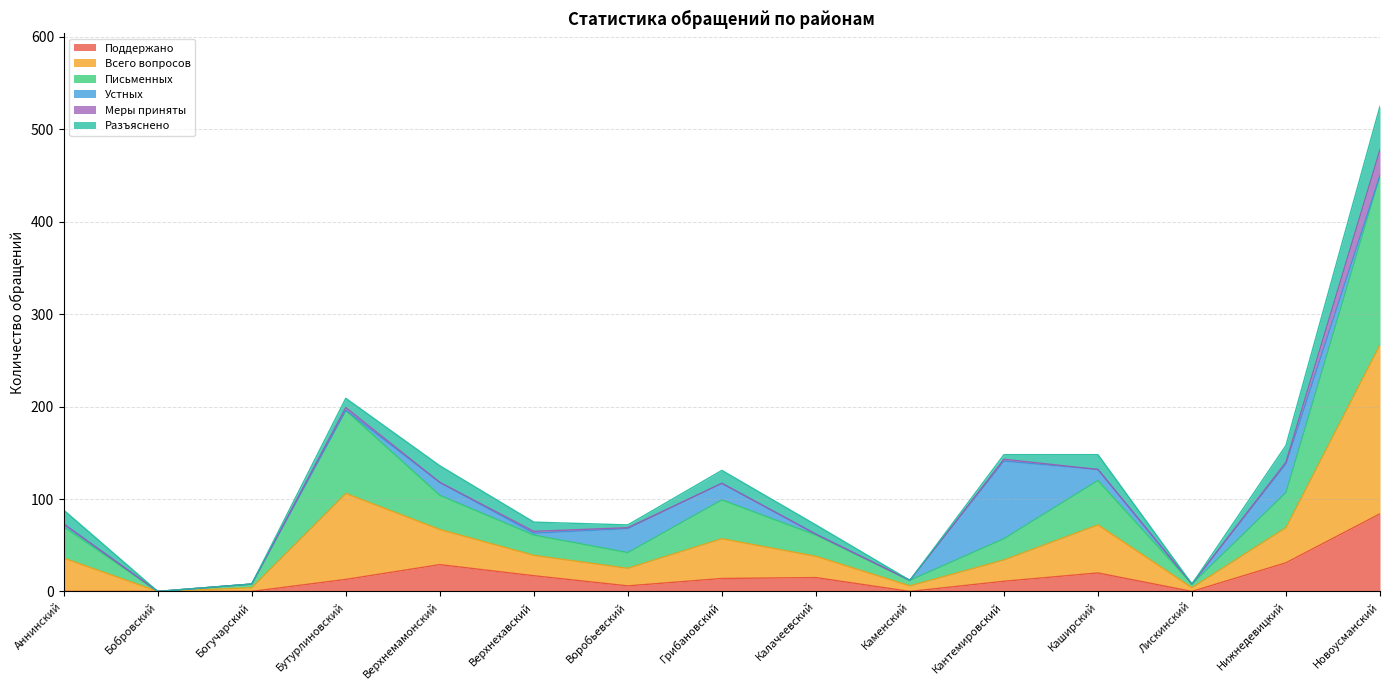

At which category is the sum across all series the highest?

Новоусманский